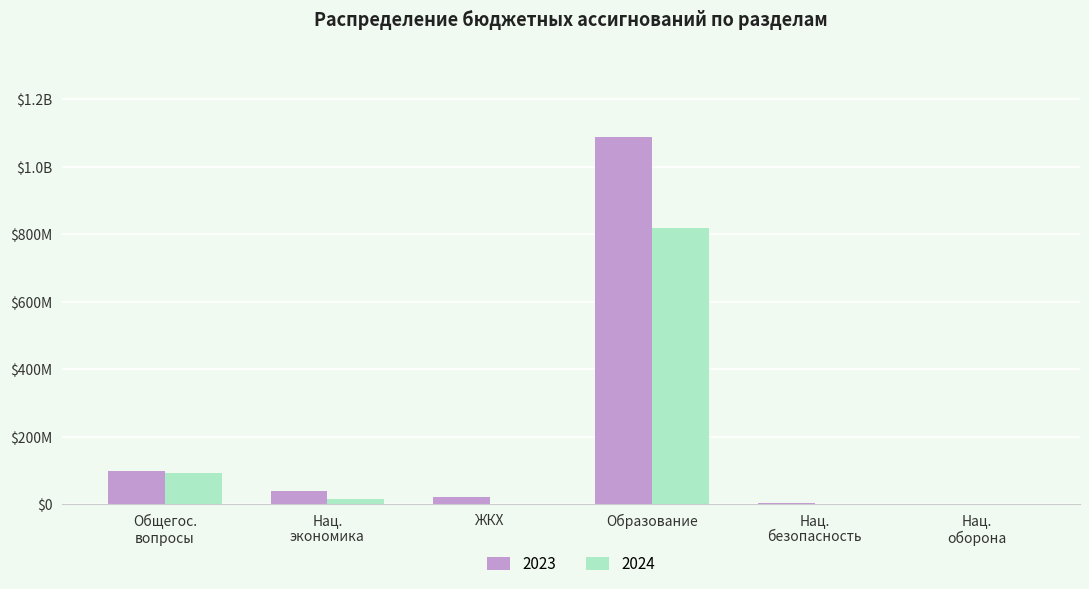

Which series has the largest total across all categories?

2023